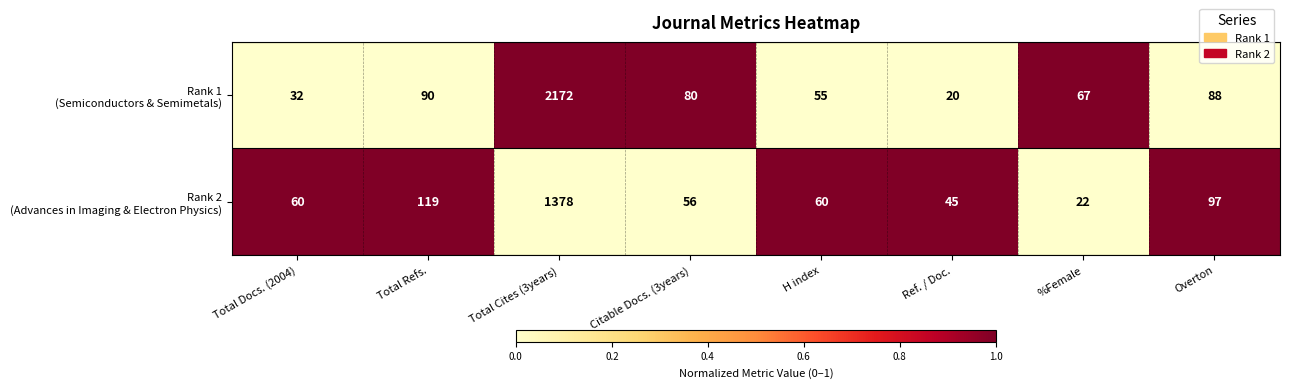

What is the total value across all series at Overton?

185